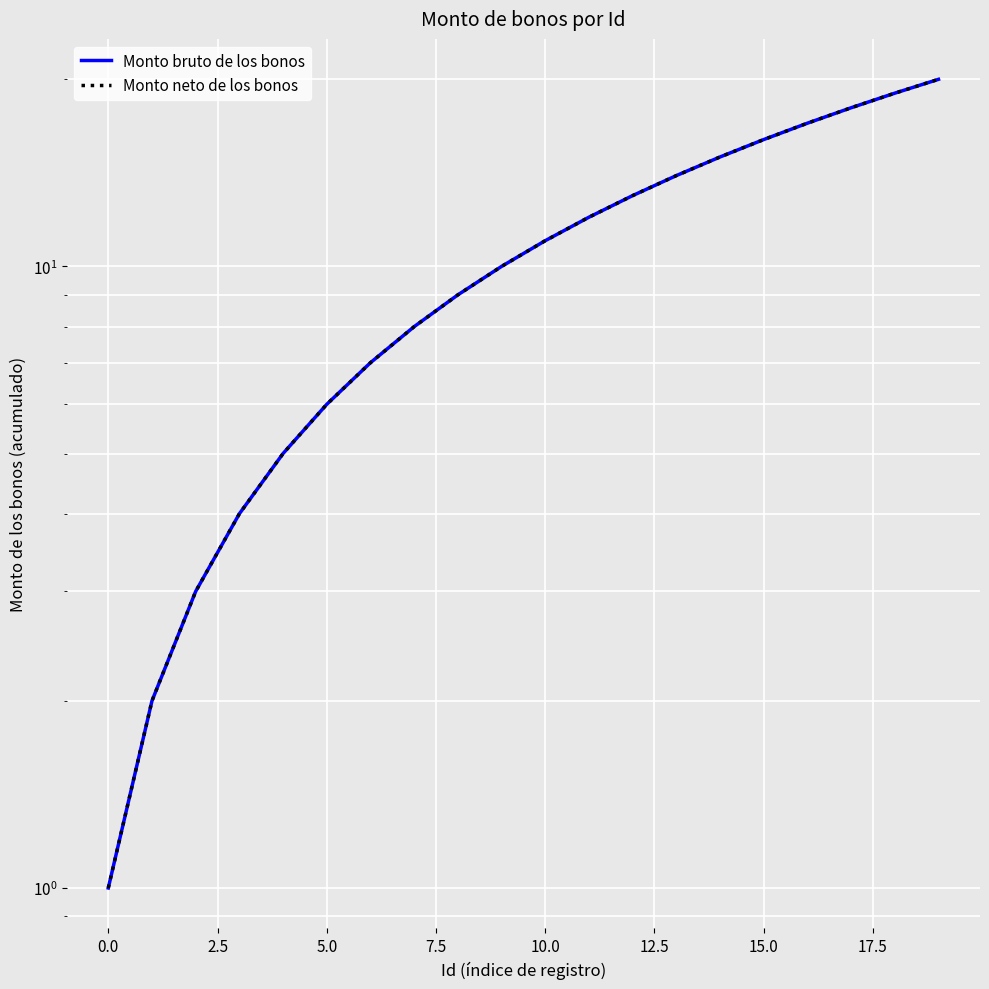

True or false: Monto bruto de los bonos has more than 1 interior local peaks.

False